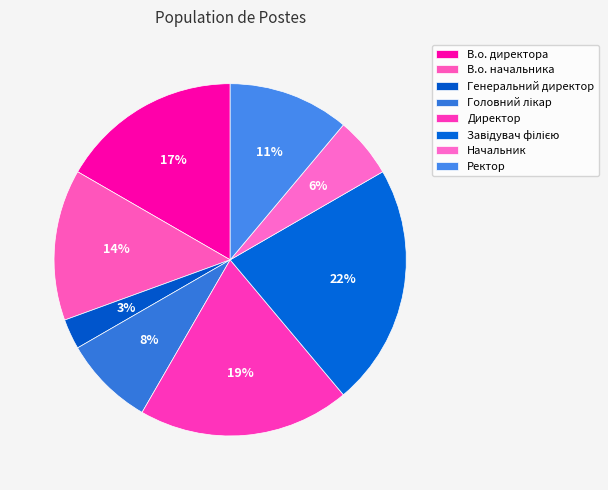

Does any single category account for the majority?

No